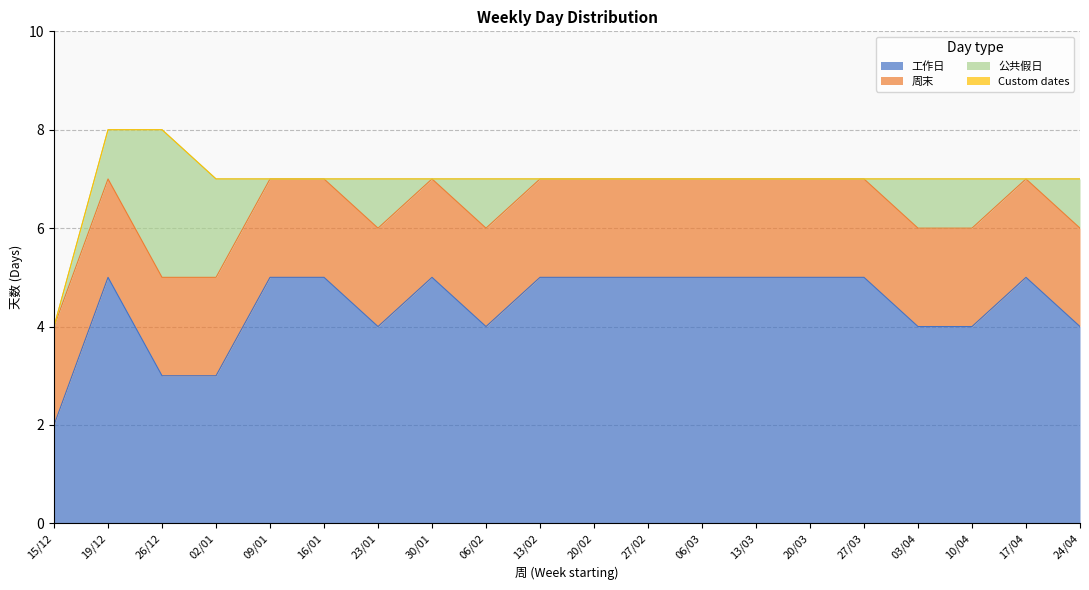

The value of 工作日 at 13/02 is 7. True or false?

False